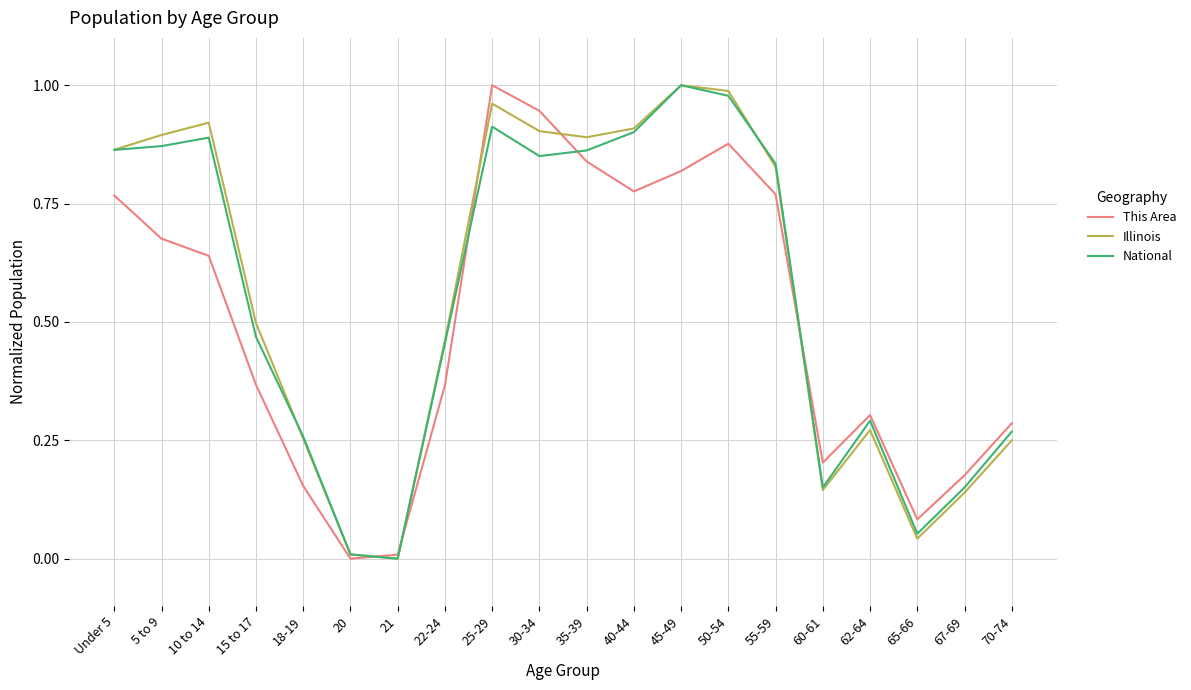

Is the value of National at 20 greater than the value of This Area at 67-69?

No